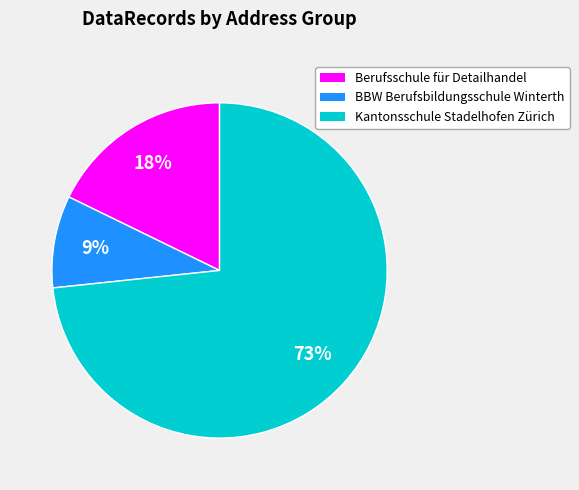

What is the largest slice in the pie chart?

Kantonsschule Stadelhofen Zürich